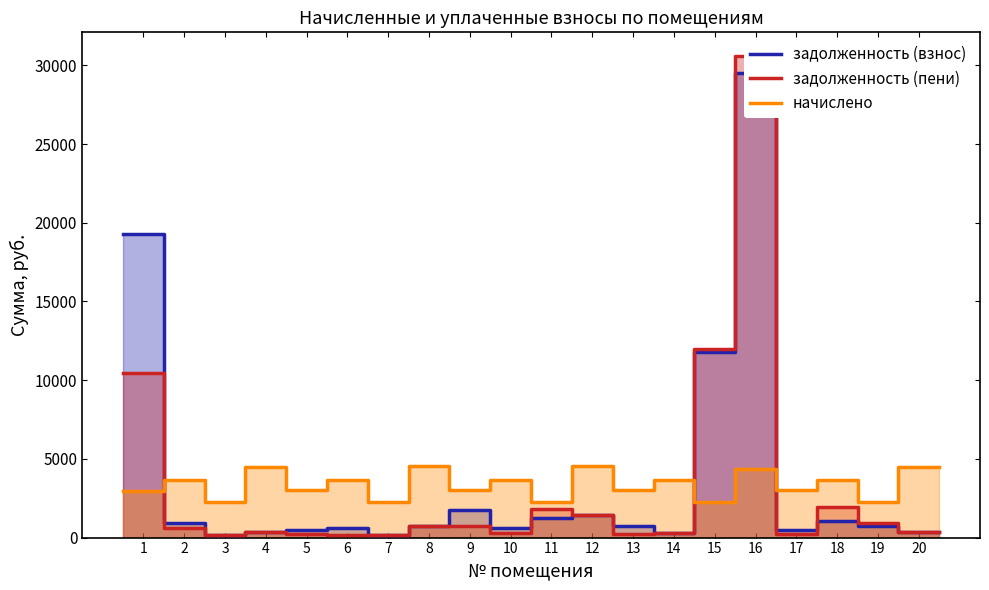

How many lines are shown in the chart?

3